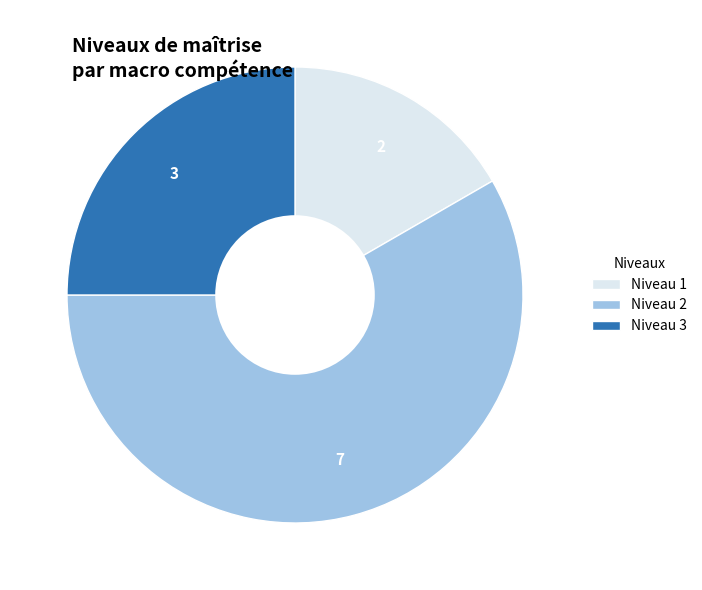

Is there any slice that represents more than half of the pie?

Yes